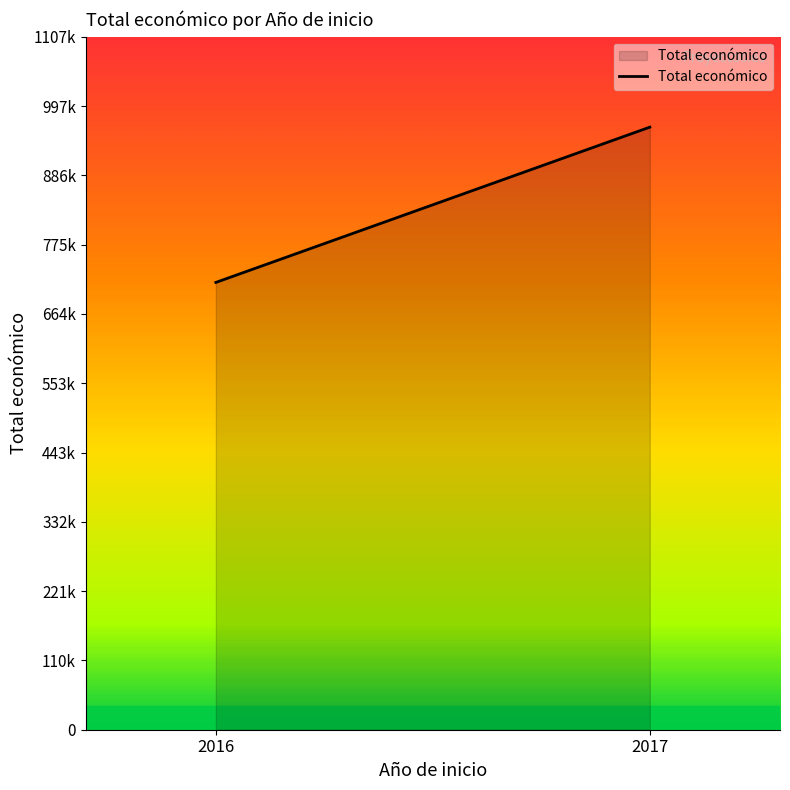

Which label corresponds to the largest value in the chart?

2017